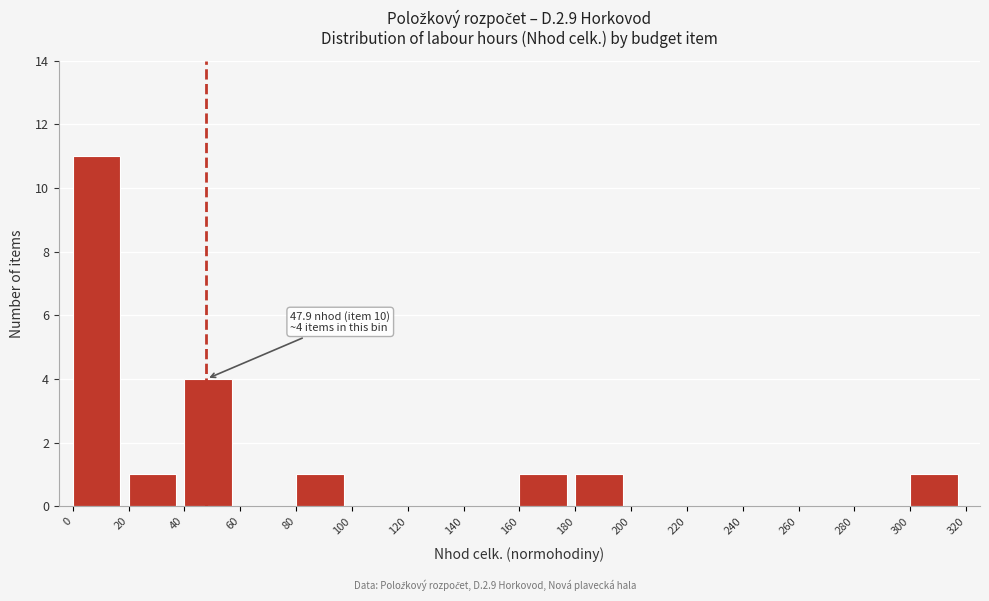

Which range on the x-axis has the tallest bar?

0 to 20